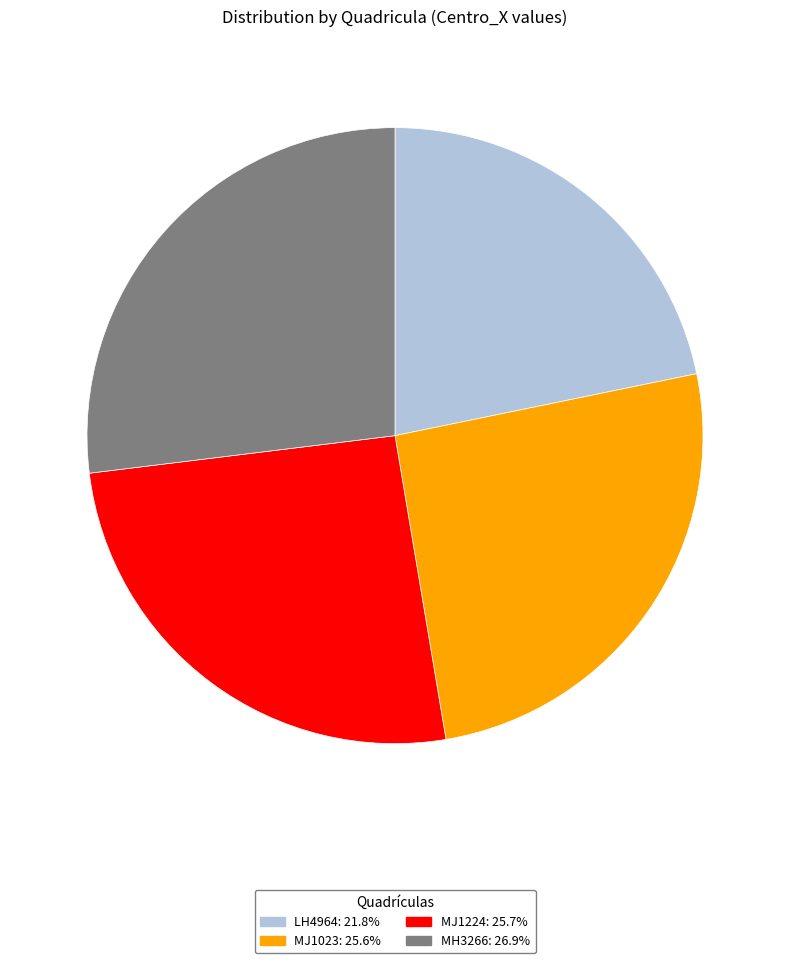

Does MJ1224 represent more than half of the total?

No